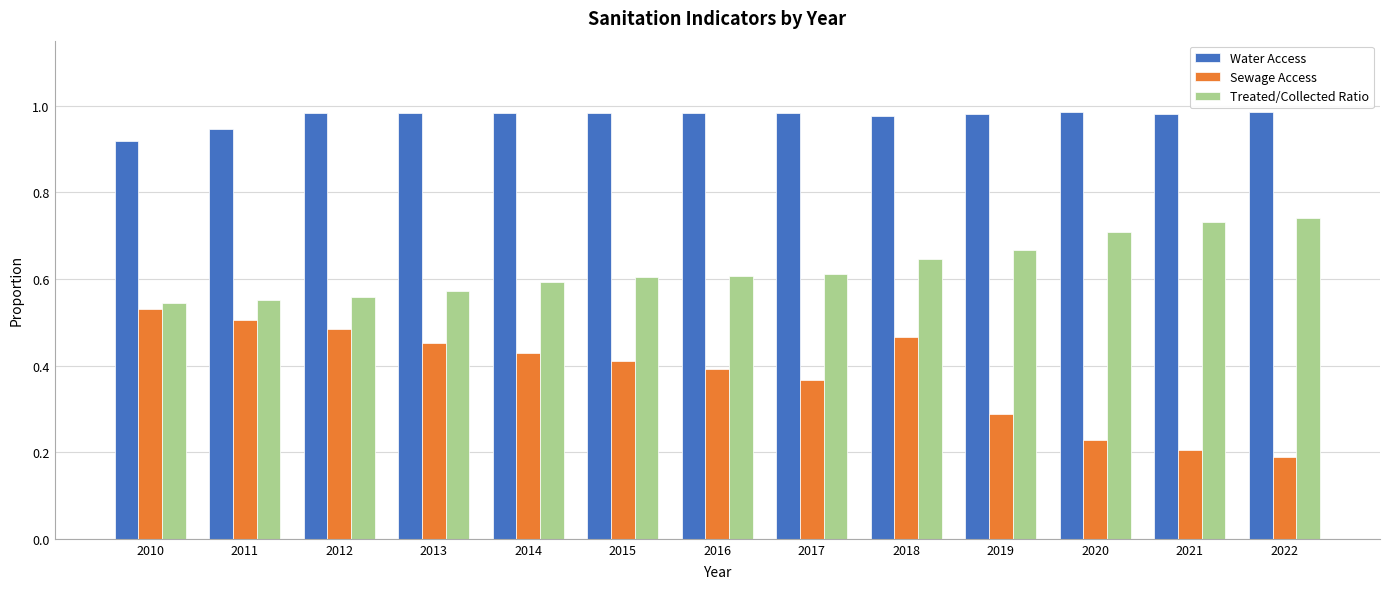

What is the sum of all Water Access values?

12.7